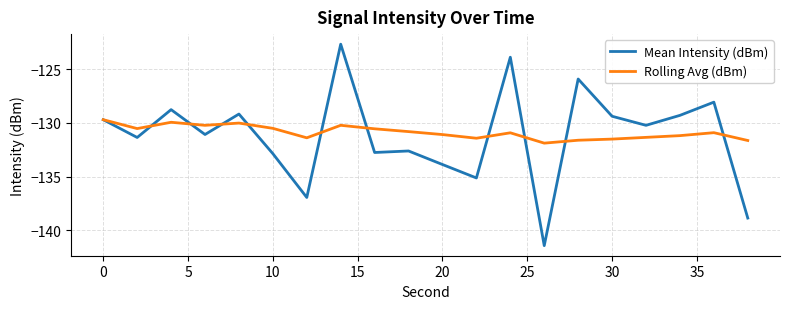

What is the sum of all Rolling Avg (dBm) values?

-2617.3